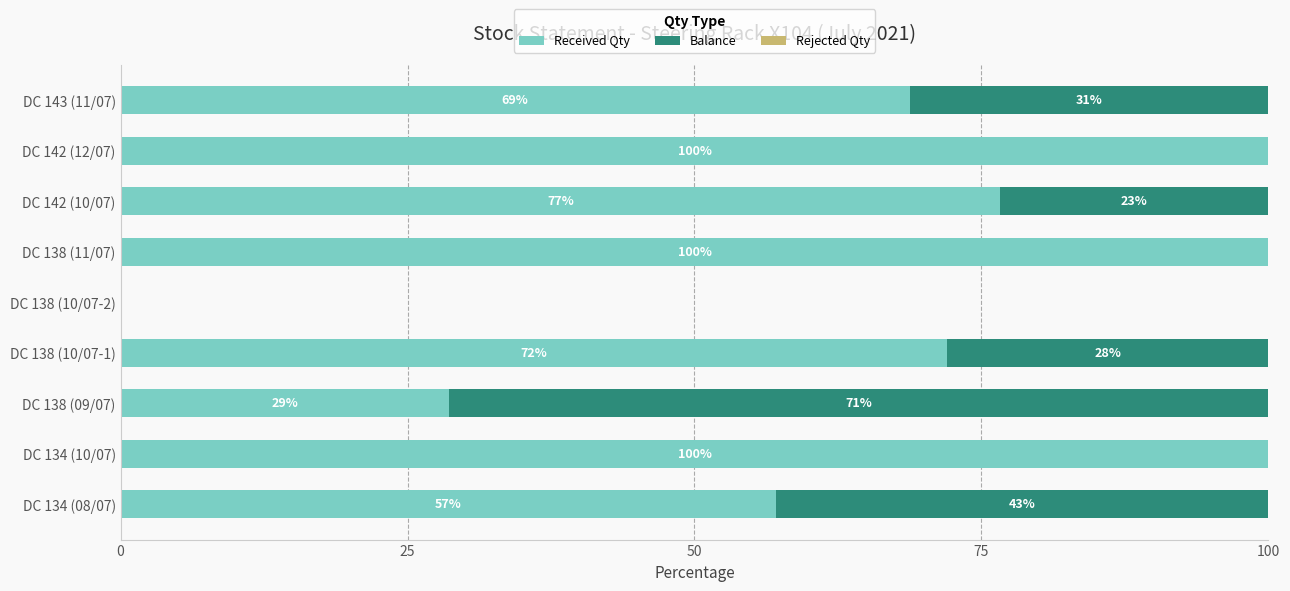

What is the approximate value of Received Qty at DC 142 (12/07)?

100.0